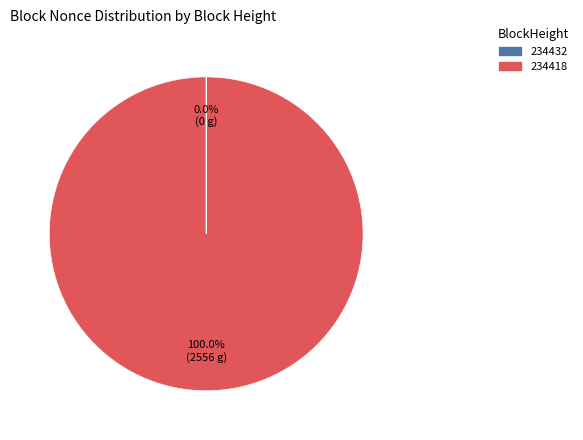

Which category has the biggest portion of the pie?

234418